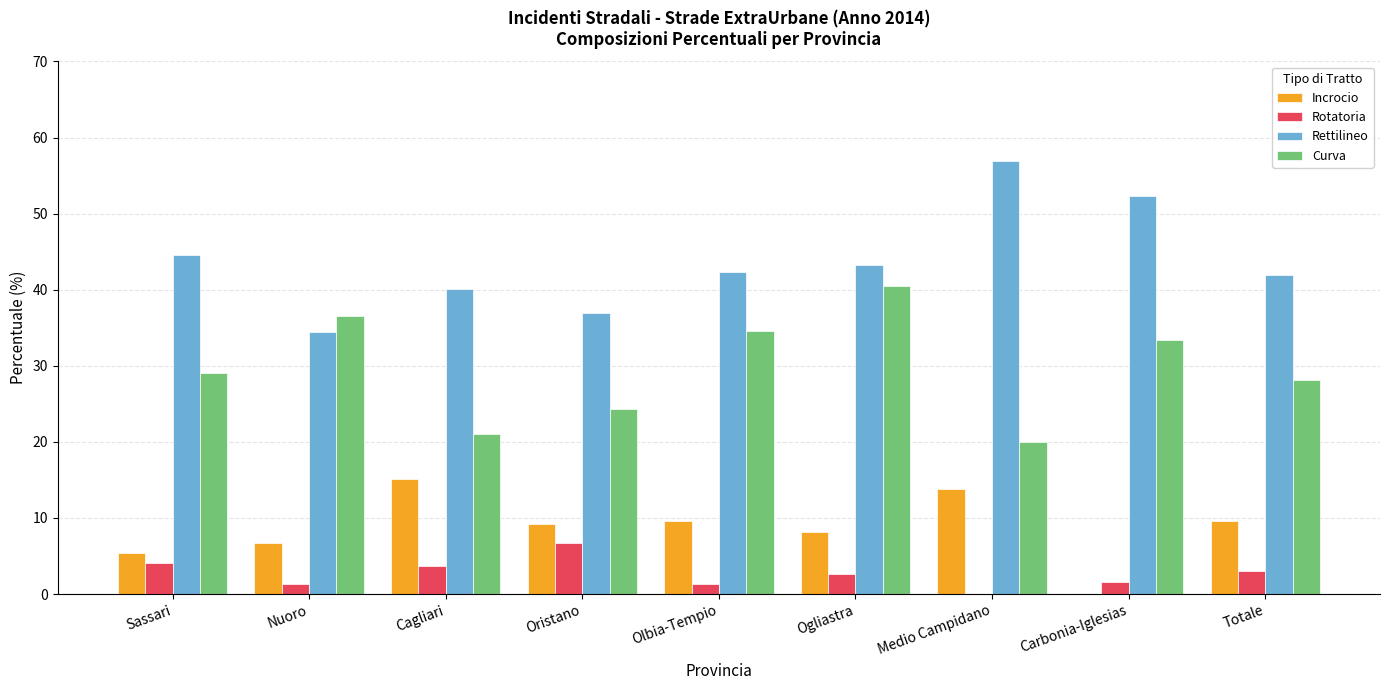

The value of Incrocio at Olbia-Tempio is 9.6. True or false?

True